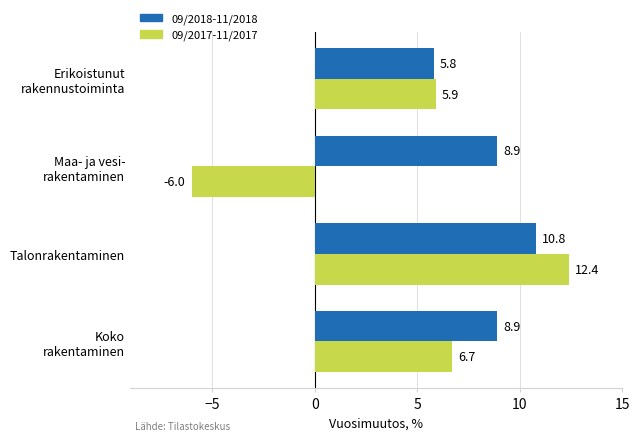

What are all the series names shown in the legend?

09/2018-11/2018, 09/2017-11/2017